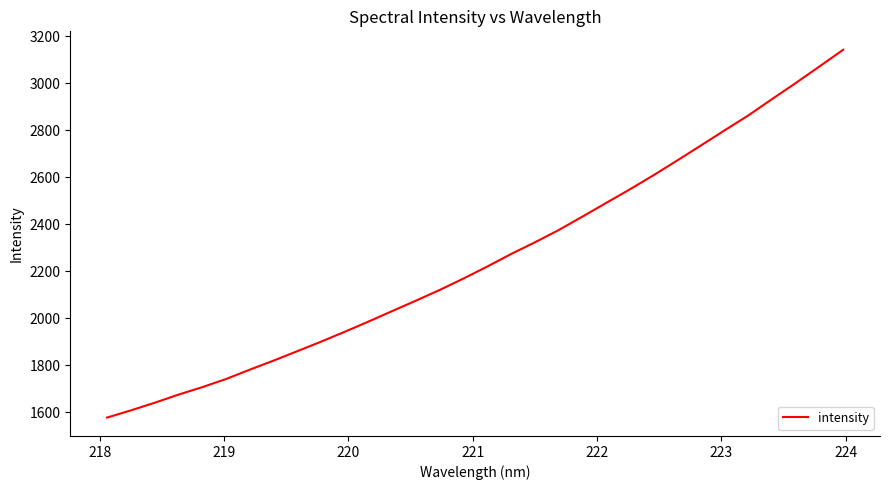

What is the difference between the second highest and second lowest values?

1462.3